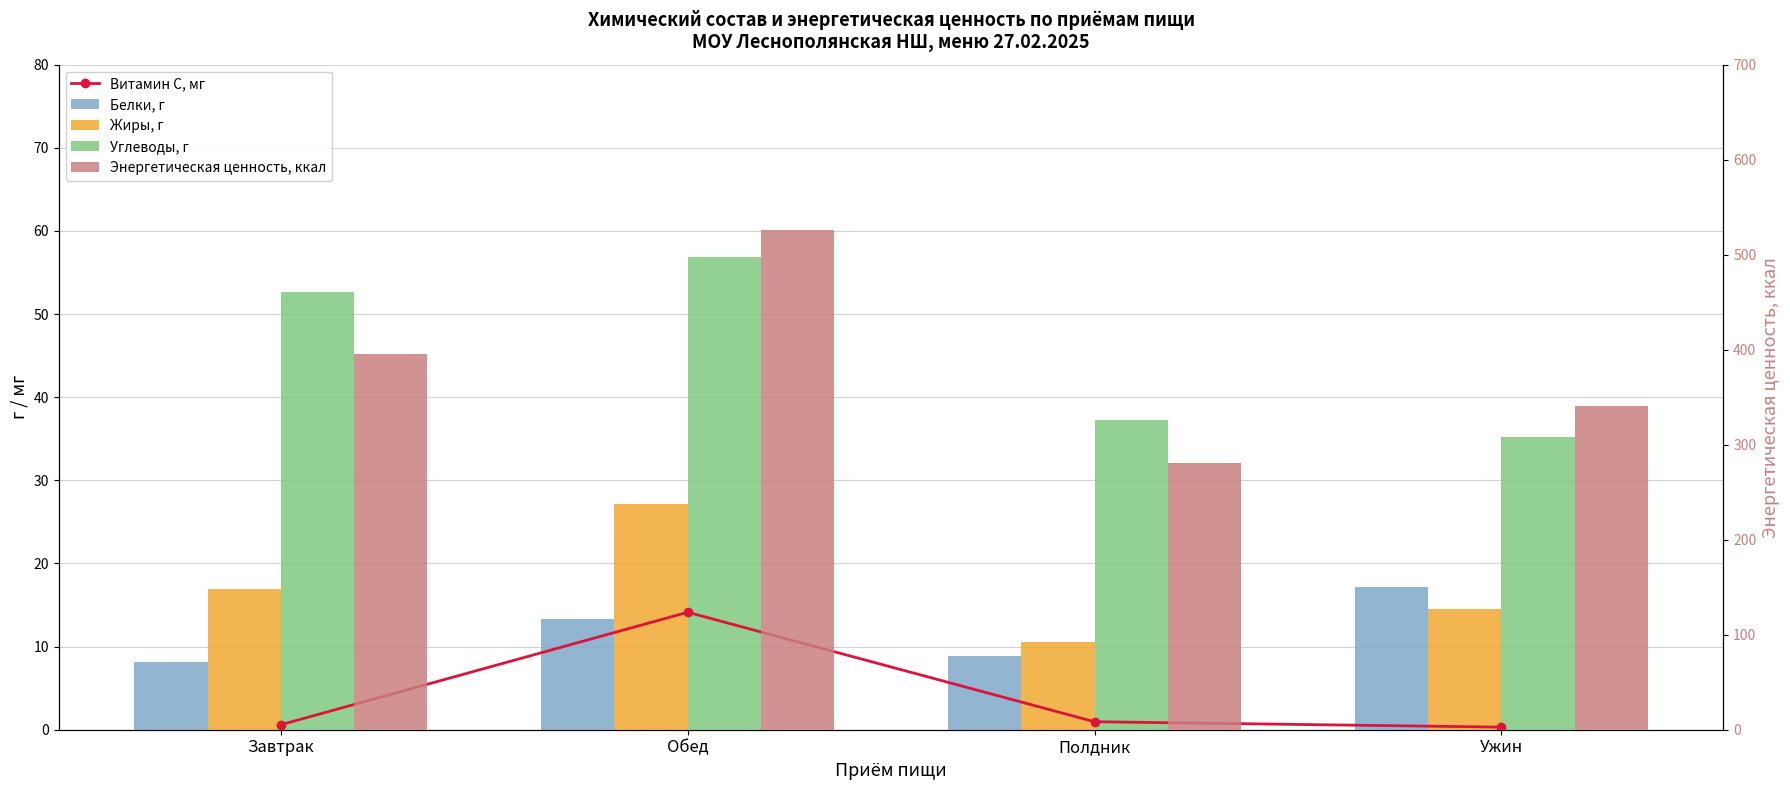

How many categories are shown in the chart?

4